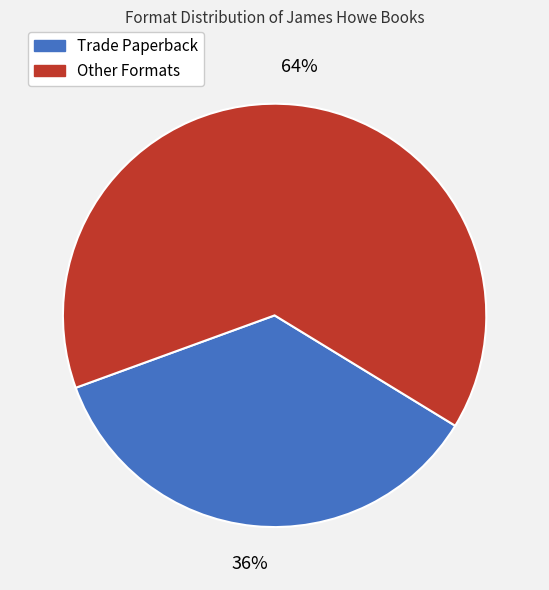

Rank the categories by value from lowest to highest.

Trade Paperback, Other Formats